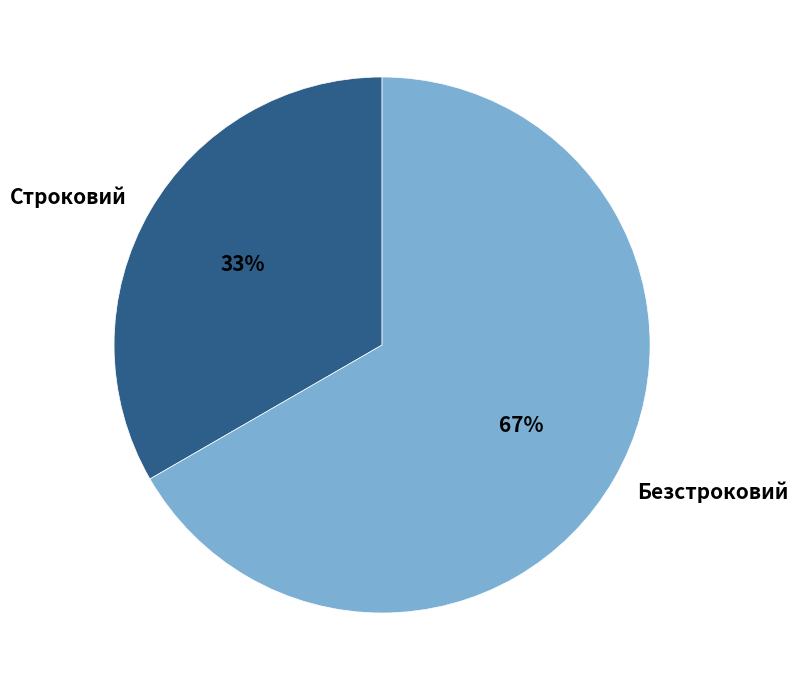

To the nearest percent, what percentage of the pie is Безстроковий?

67%